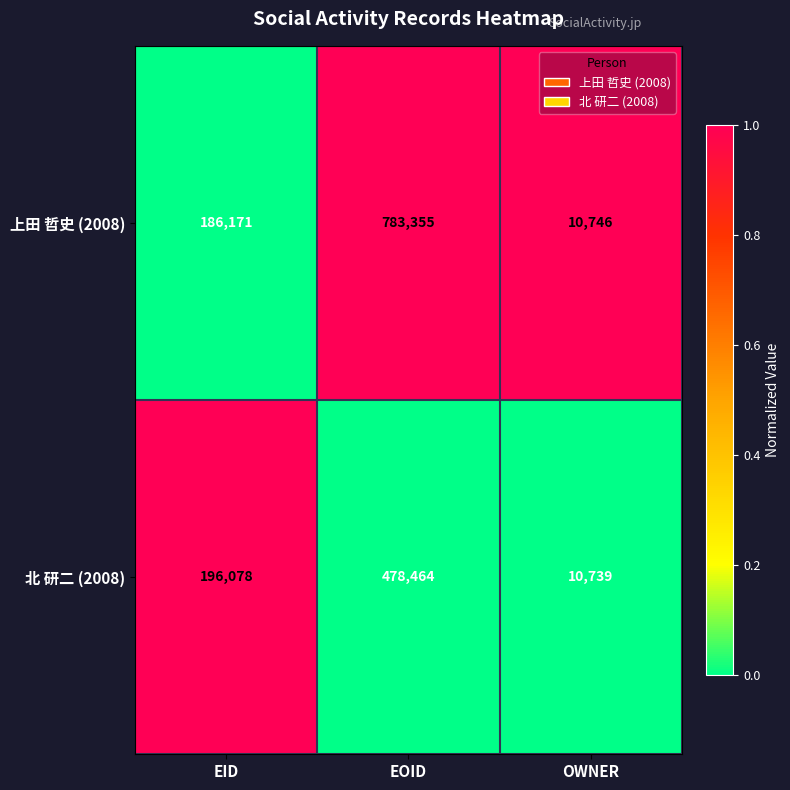

At which category is the sum across all series the highest?

EOID